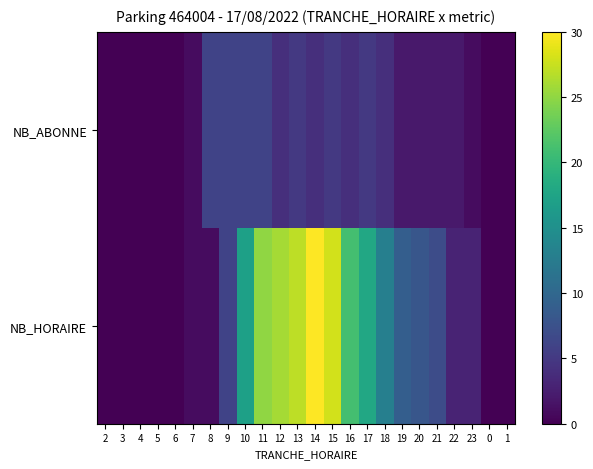

What is the difference between the highest and lowest values at 19?

7